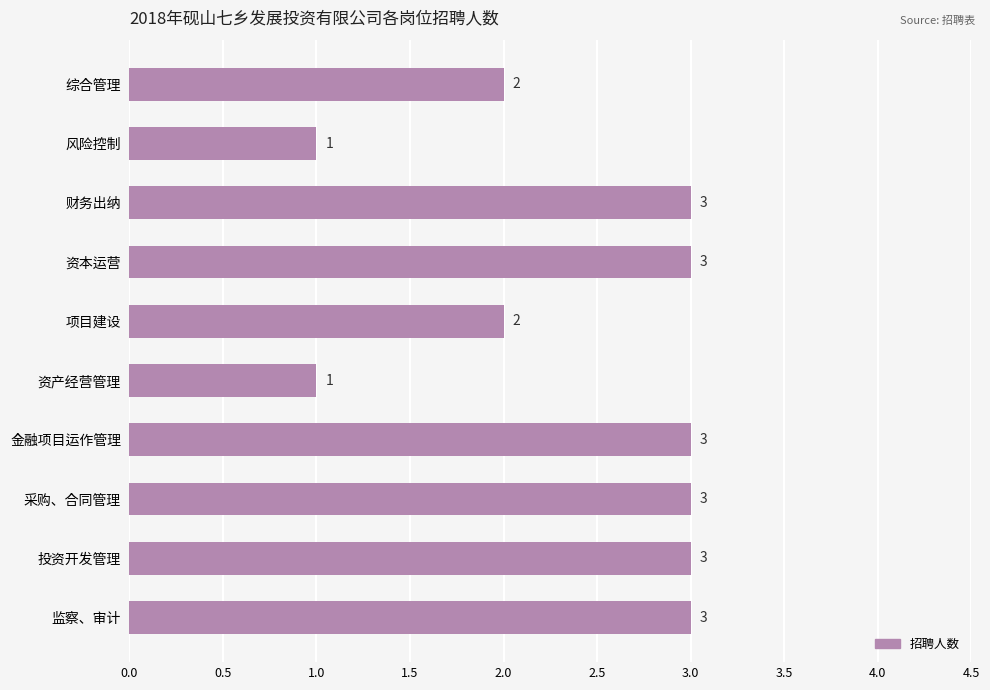

Reading top to bottom, transcribe all the data shown in this chart.

综合管理=2	风险控制=1	财务出纳=3	资本运营=3	项目建设=2	资产经营管理=1	金融项目运作管理=3	采购、合同管理=3	投资开发管理=3	监察、审计=3